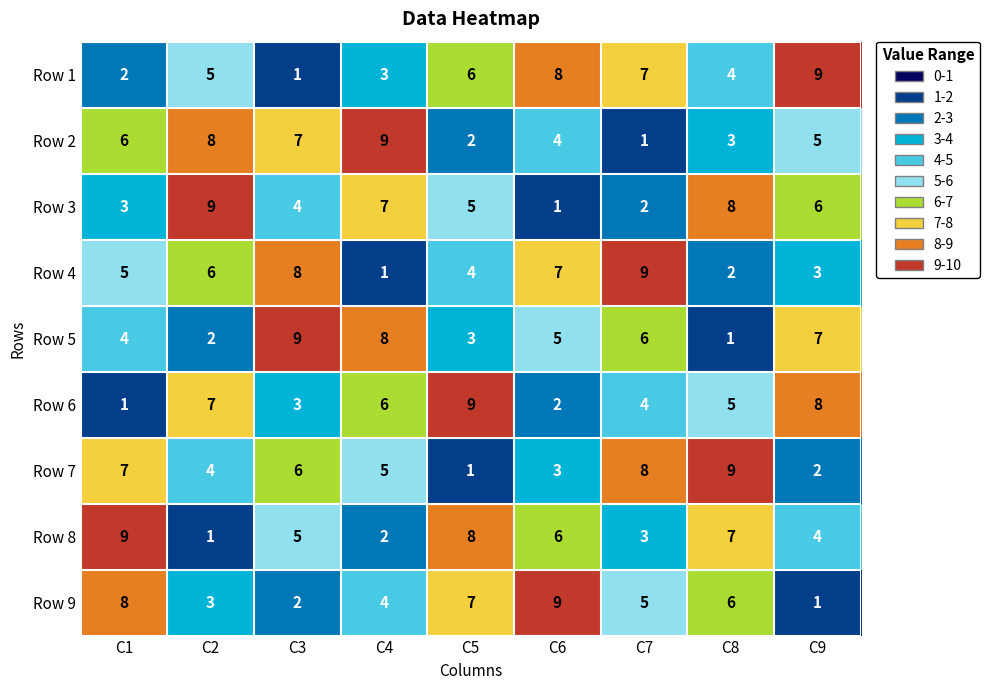

At how many categories does at least one series exceed 8?

9